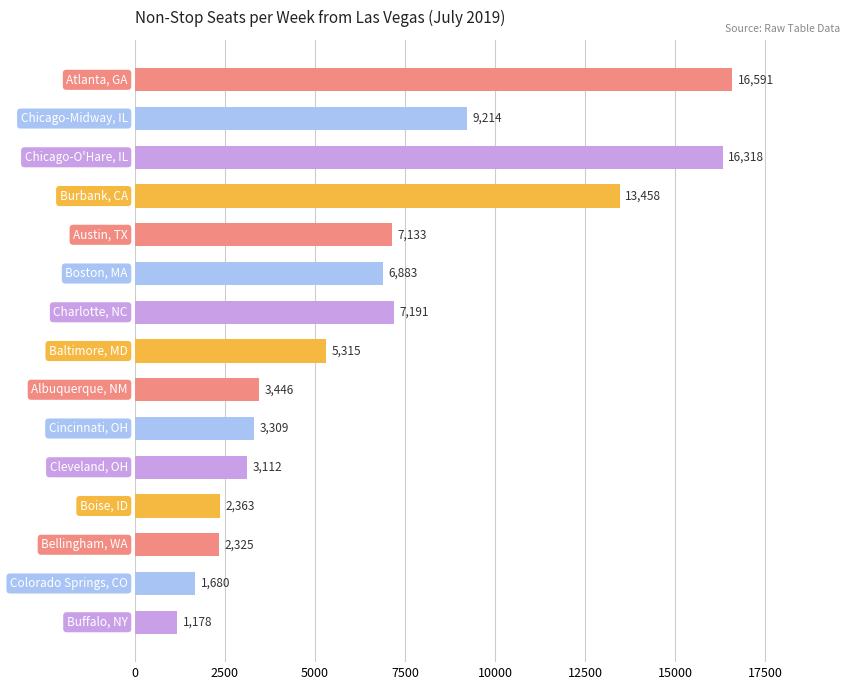

What is the average value?

6634.3